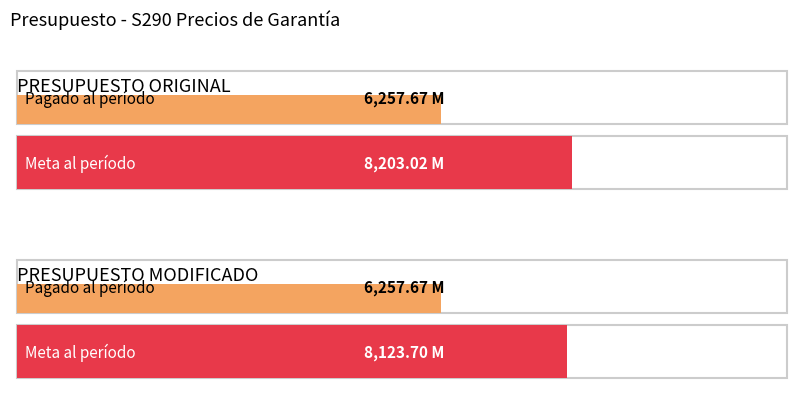

How many distinct data groups are displayed?

2